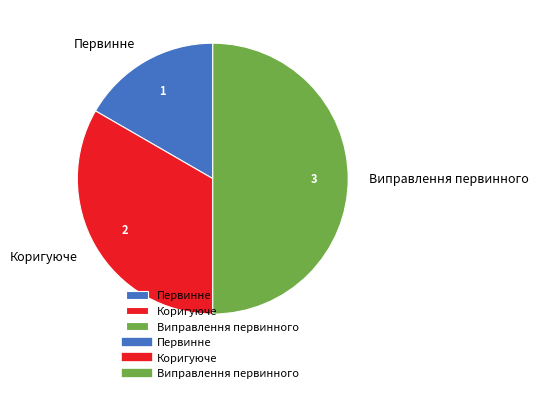

Rank the categories by value from highest to lowest.

Виправлення первинного, Коригуюче, Первинне